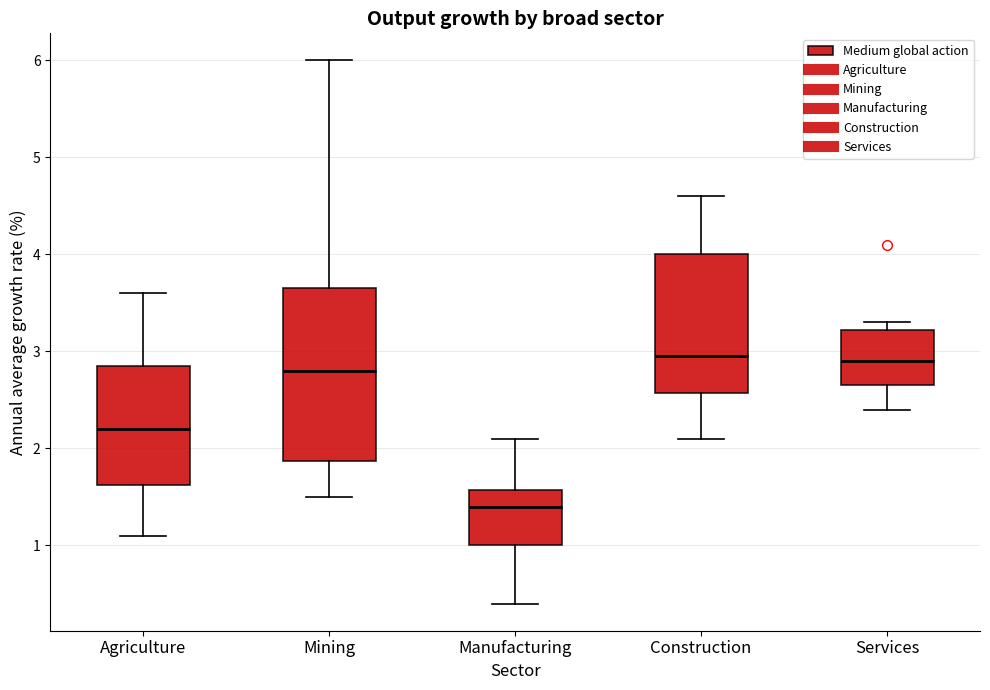

Reading left to right, transcribe this box plot: for each box, give where its median line is, the range the box spans, and where its two whiskers end, as read against the y-axis. The values are not printed on the chart, so give them approximately, as read against the axis.

Agriculture: median 2.2, box 1.6 to 2.9, whiskers 1.1 to 3.6
Mining: median 2.8, box 1.9 to 3.7, whiskers 1.5 to 6.0
Manufacturing: median 1.4, box 1.0 to 1.6, whiskers 0.4 to 2.1
Construction: median 3.0, box 2.6 to 4.0, whiskers 2.1 to 4.6
Services: median 2.9, box 2.7 to 3.2, whiskers 2.4 to 3.3